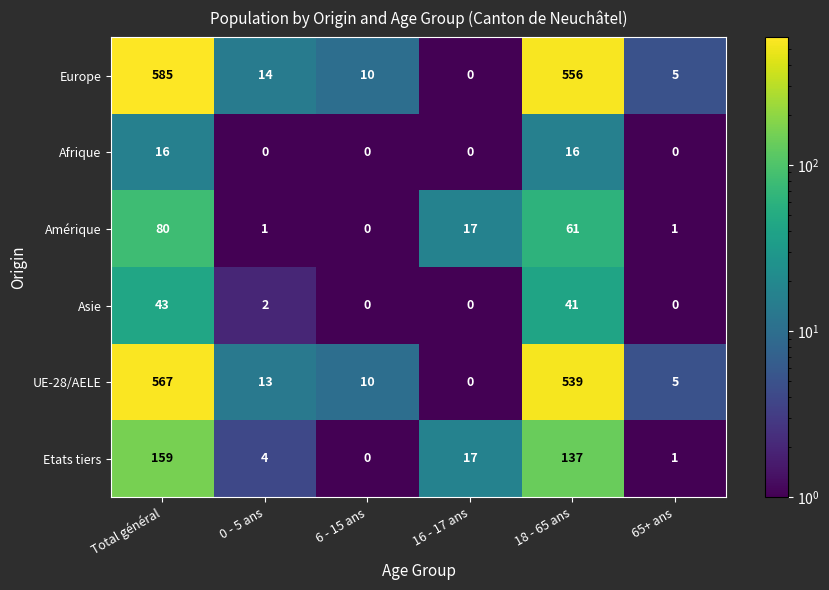

What is the spread (max minus min) of values at 16 - 17 ans?

17